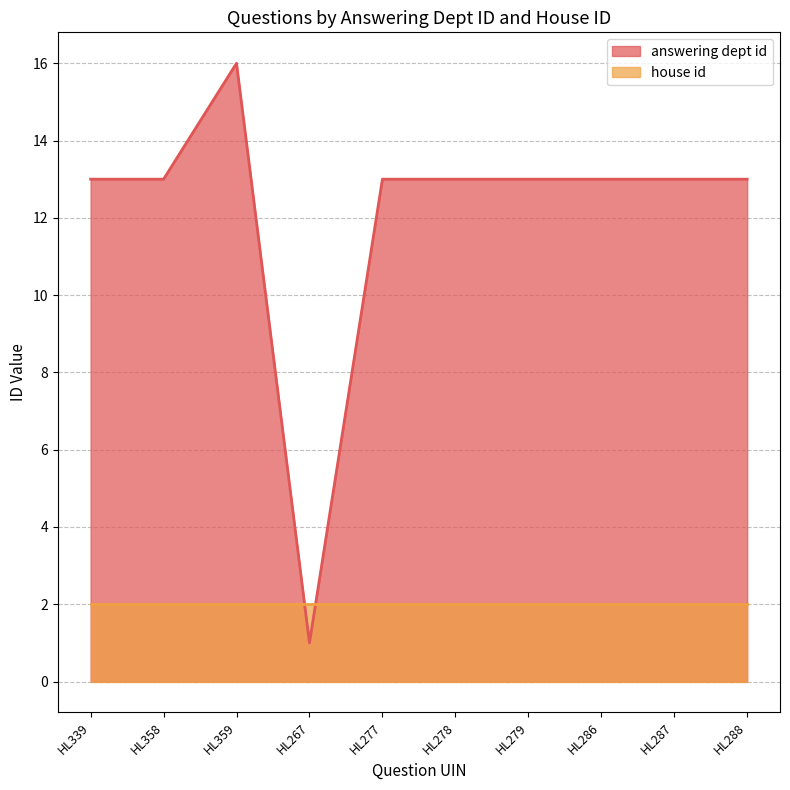

True or false: the data shows 3 at HL279.

False